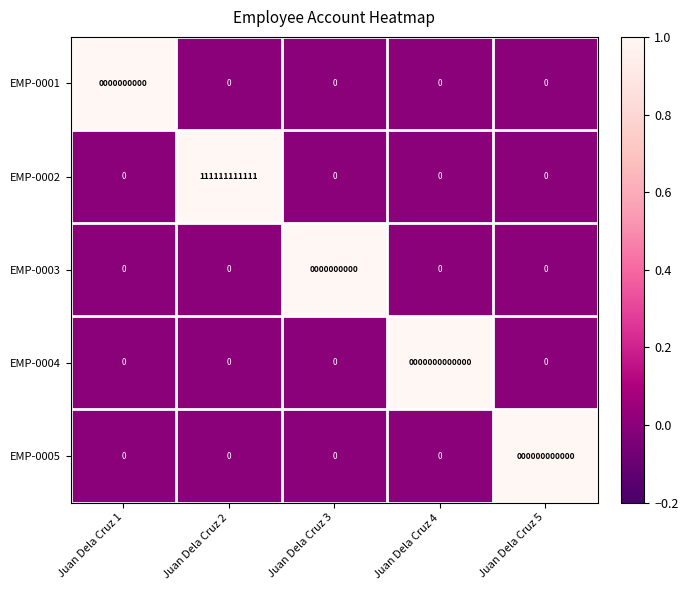

What is the difference between the maximum and minimum values in the EMP-0002 series?

111111111111